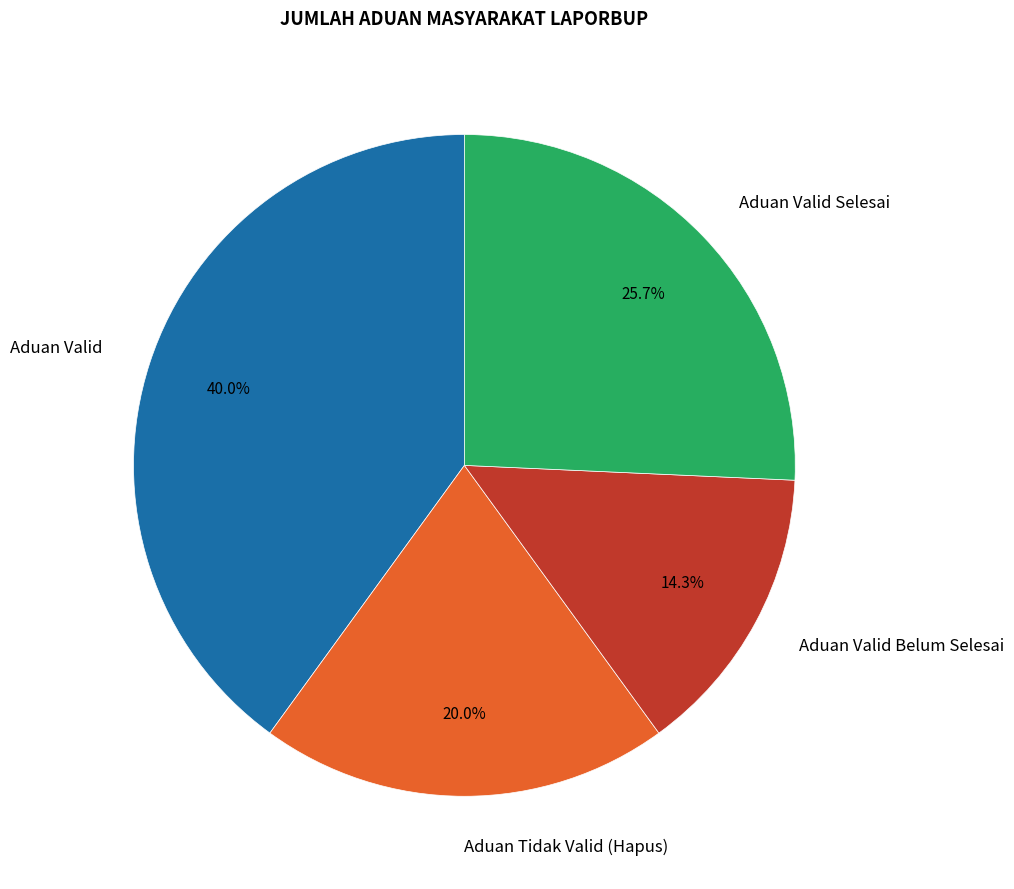

Approximately how many times larger is the value at Aduan Valid Belum Selesai compared to Aduan Valid Selesai?

0.6